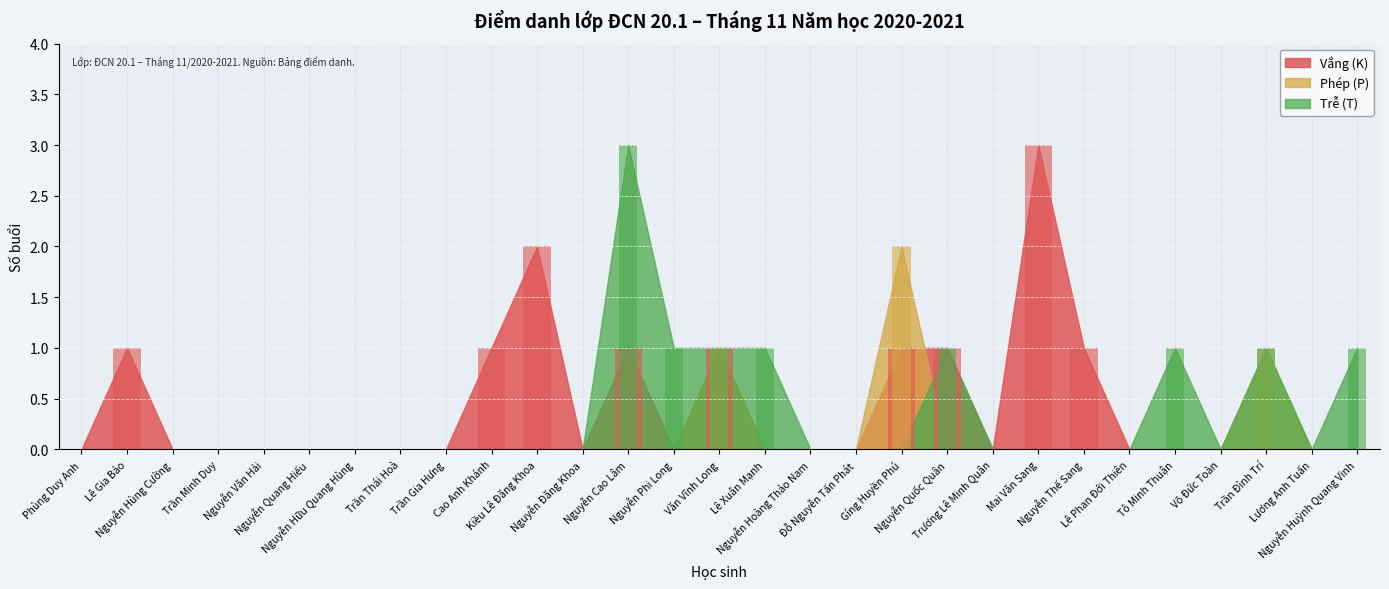

How many data points does each series have?

29